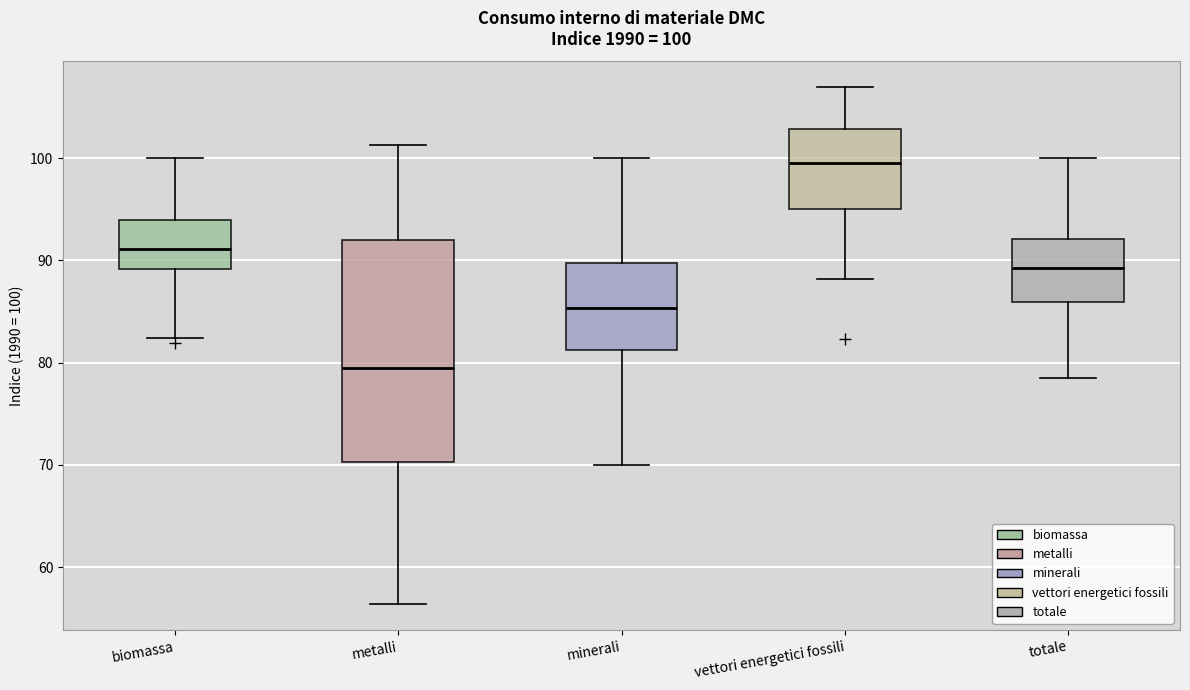

Which box has the lowest median line?

metalli